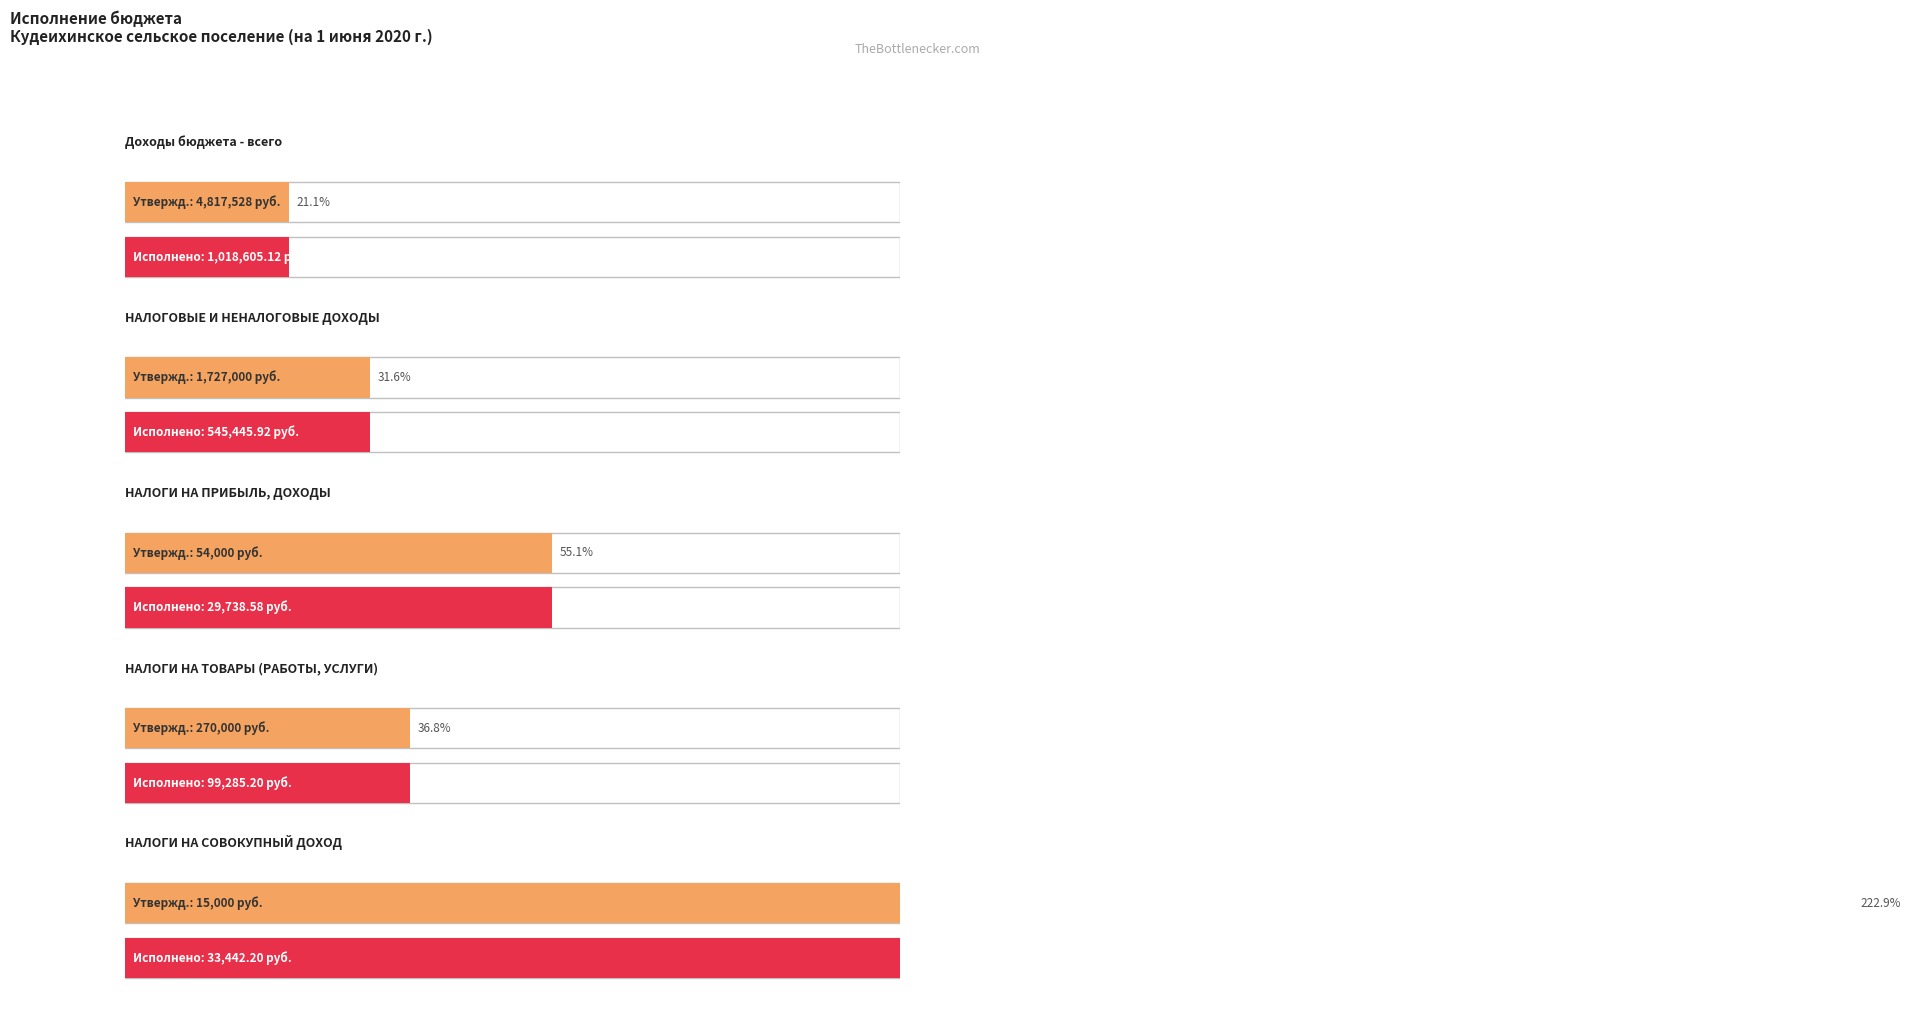

Rank the series by their average value, from highest to lowest.

Утвержденные бюджетные назначения, Исполнено